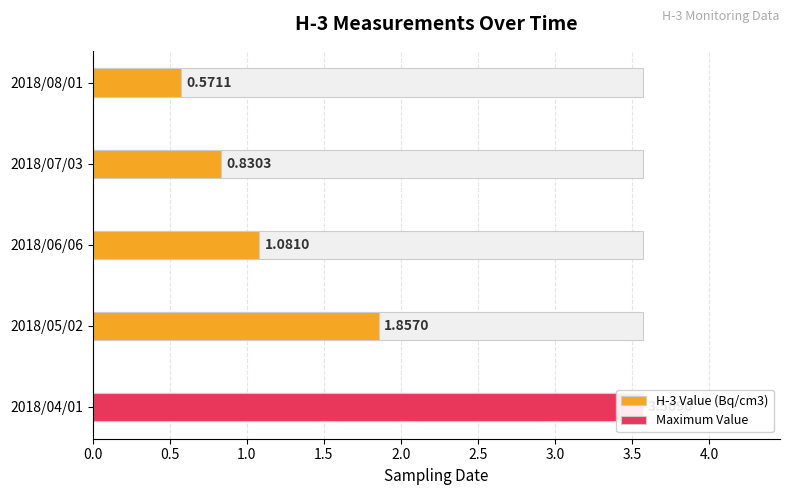

Is it true that the value at 2018/06/06 is 1.5?

False